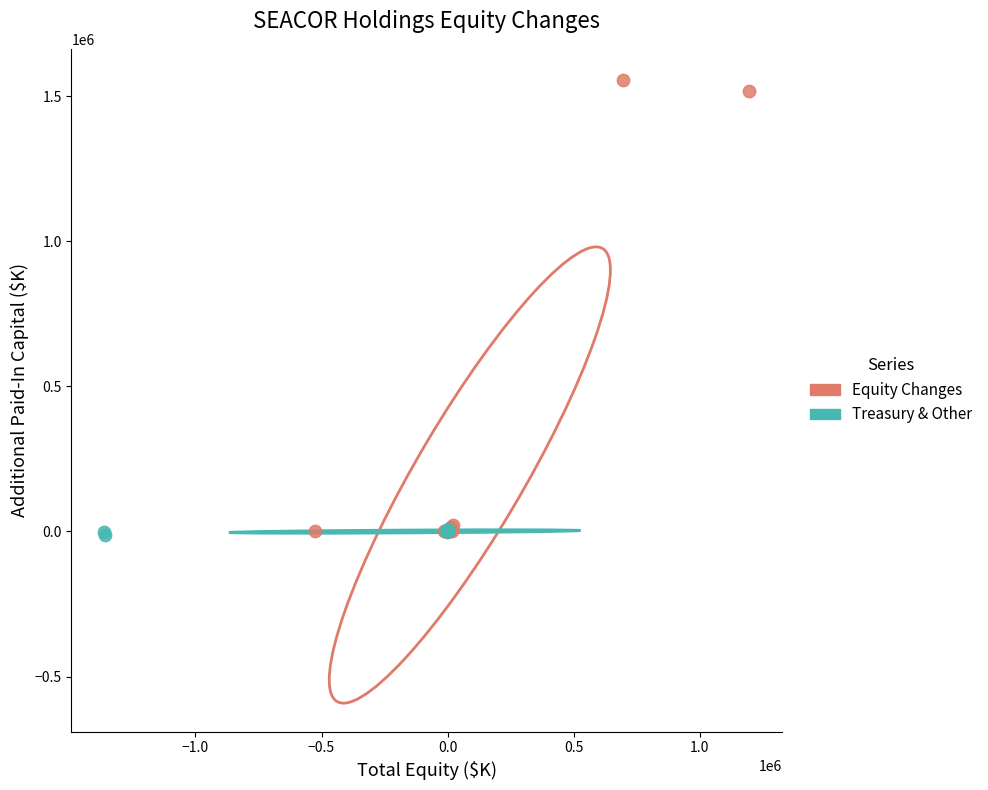

Which series contains the highest Y value?

Equity Changes